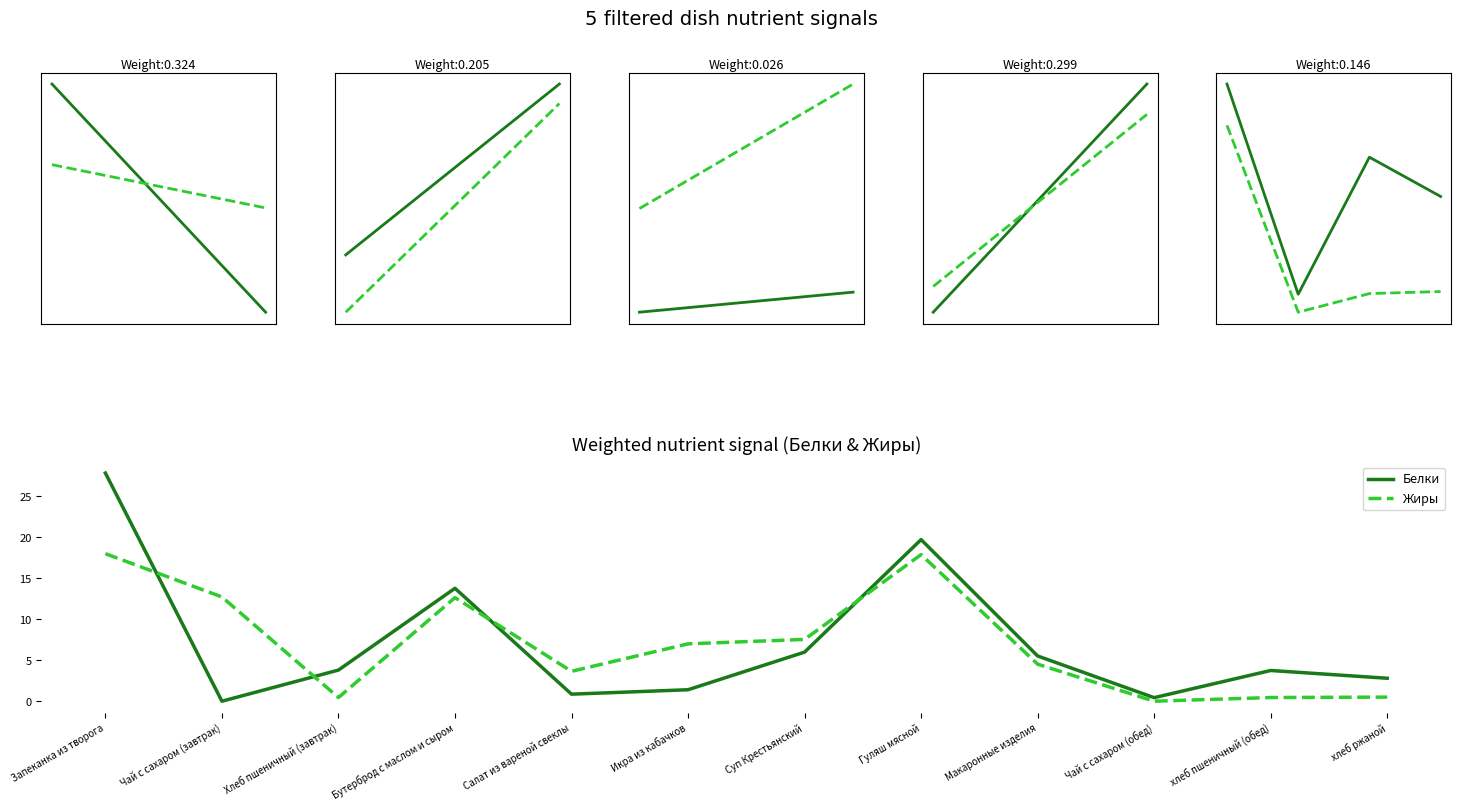

Which has a higher value, Гуляш мясной or Макаронные изделия?

Гуляш мясной